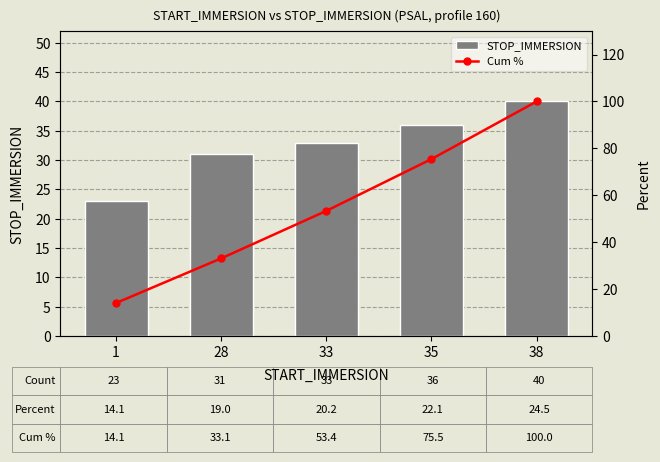

What is the spread (max minus min) of values at 35?

39.5